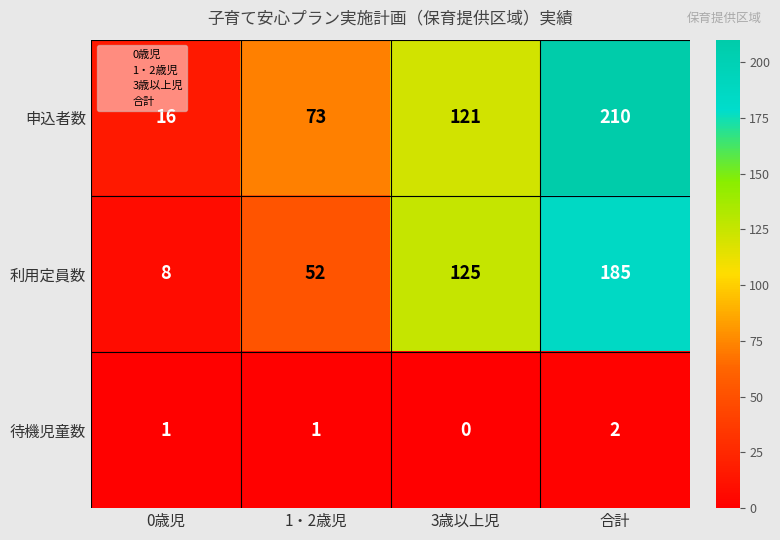

Which label corresponds to the smallest value in the chart?

3歳以上児